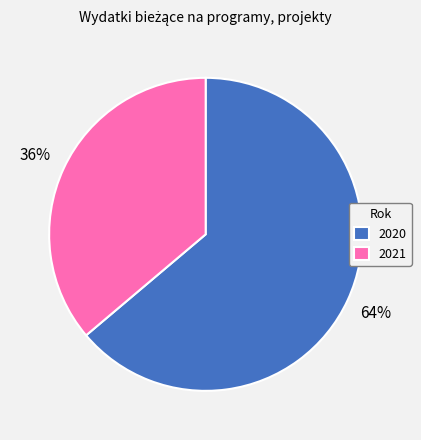

Which category has the biggest portion of the pie?

2020